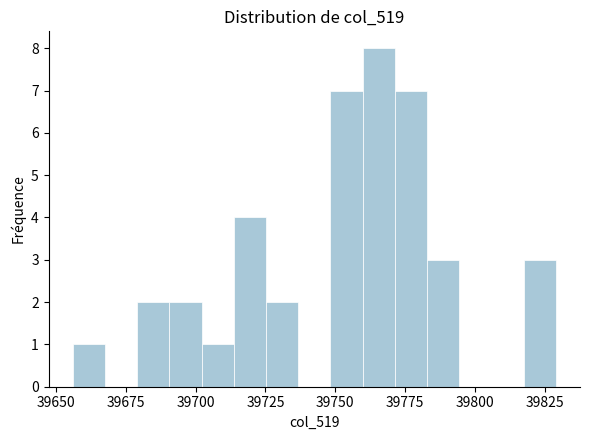

Read against the x-axis, roughly where is the centre of the tallest bar?

39765